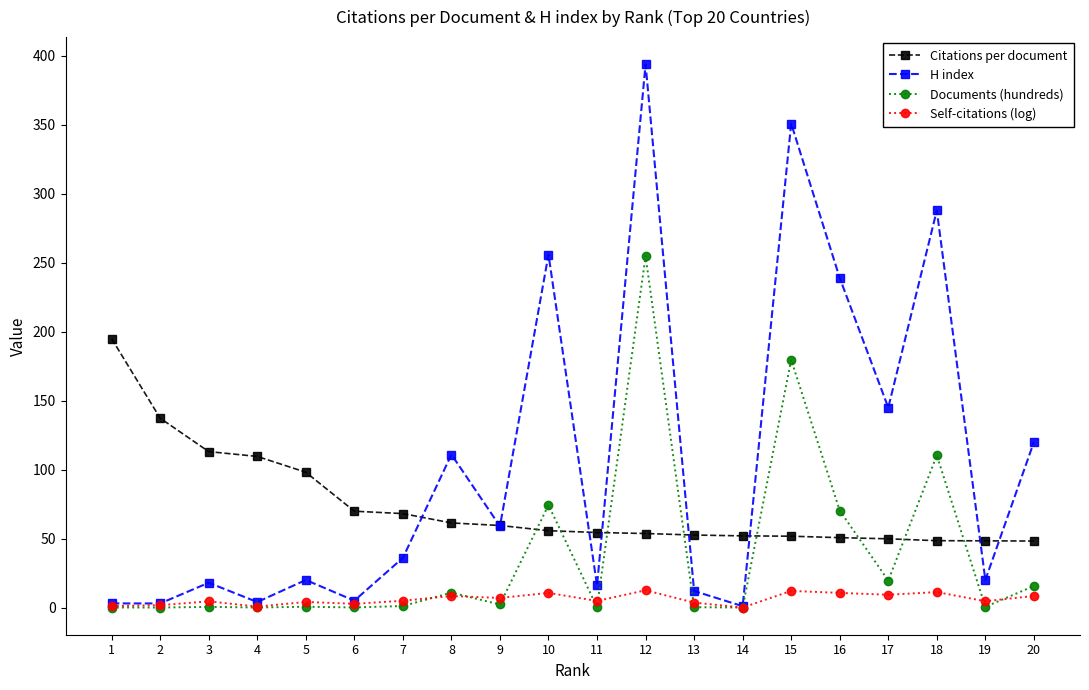

How many times do Citations per document and Documents (hundreds) cross each other?

8